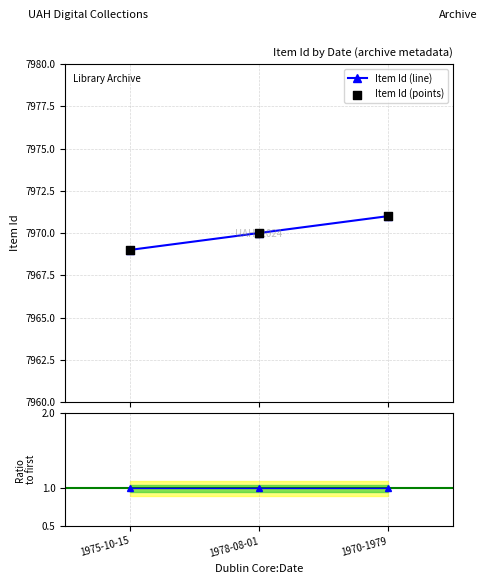

What is the change in value from 1975-10-15 to 1978-08-01?

+1